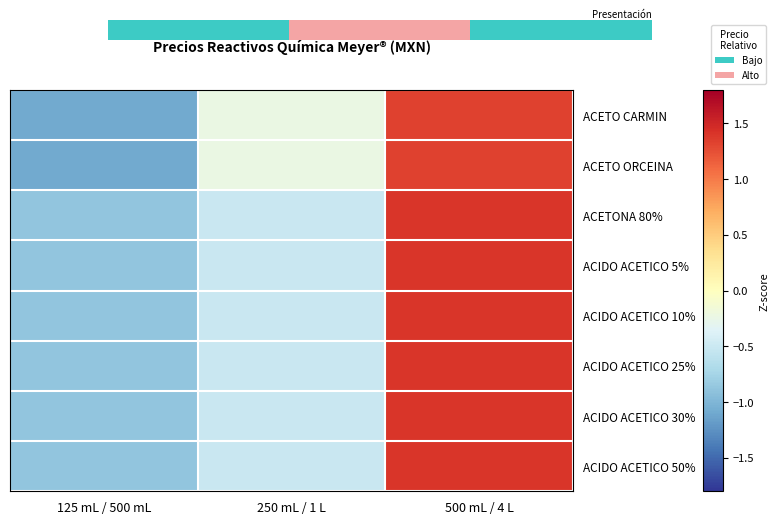

At which category is the sum across all series the highest?

500 mL / 4 L